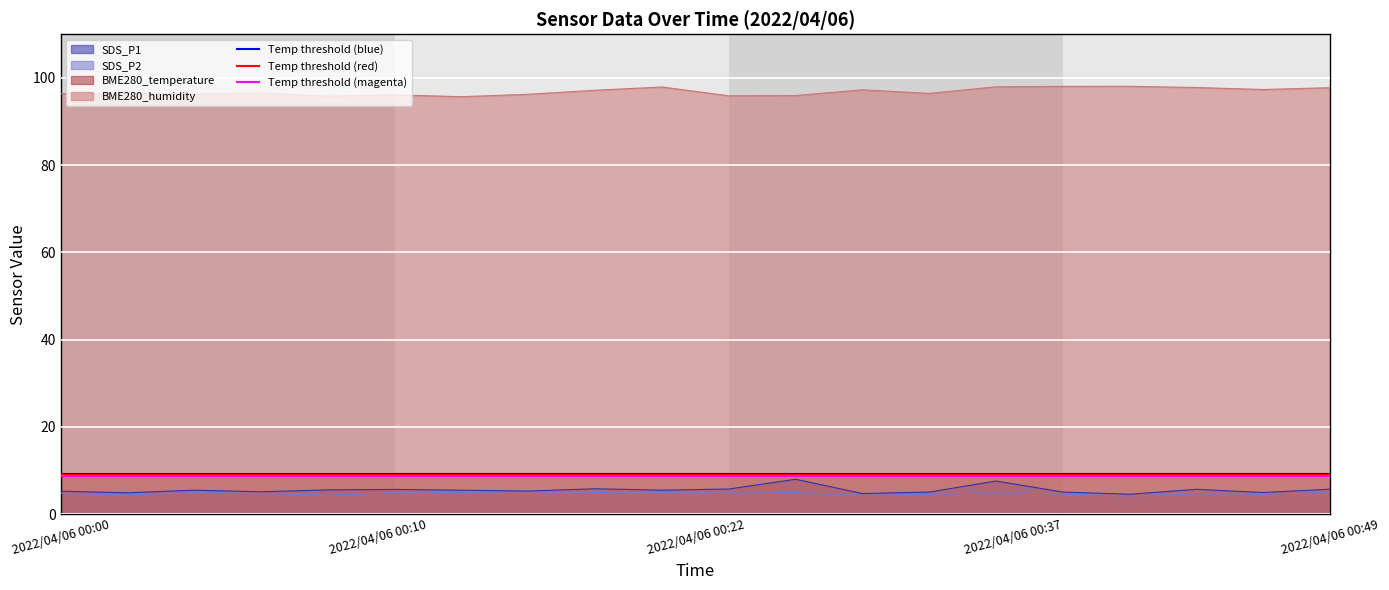

True or false: SDS_P1 and BME280_humidity cross at least once.

False